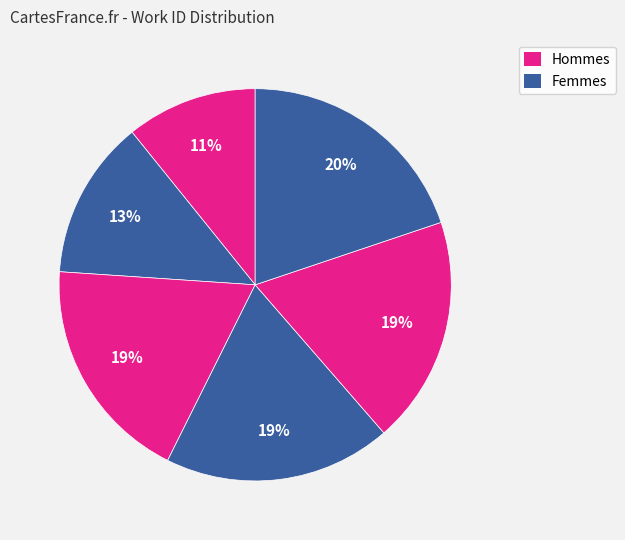

How many segments does this pie chart have?

6